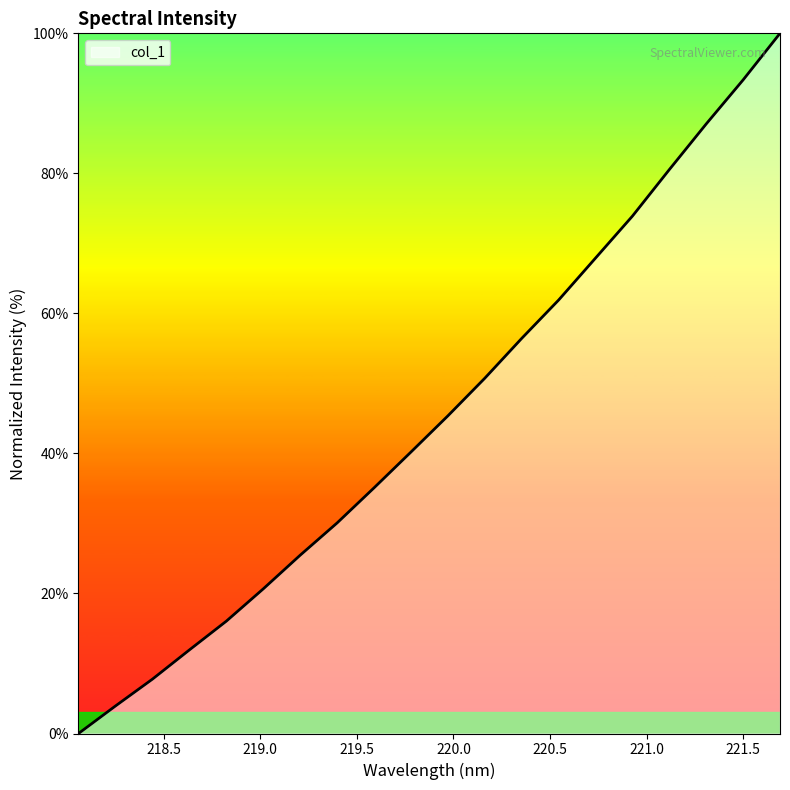

What is the greatest value displayed?

100.0